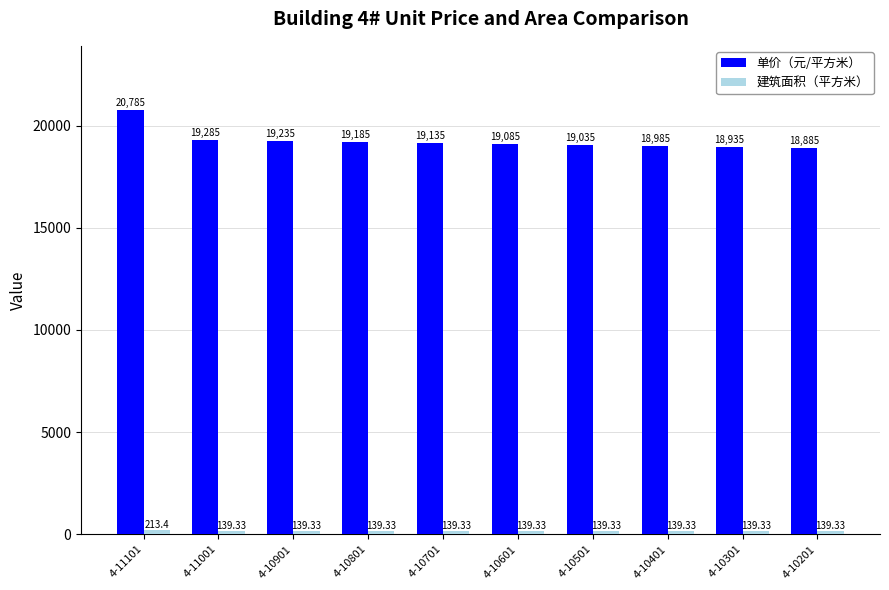

What is the average value of the 单价（元/平方米） series?

19255.0